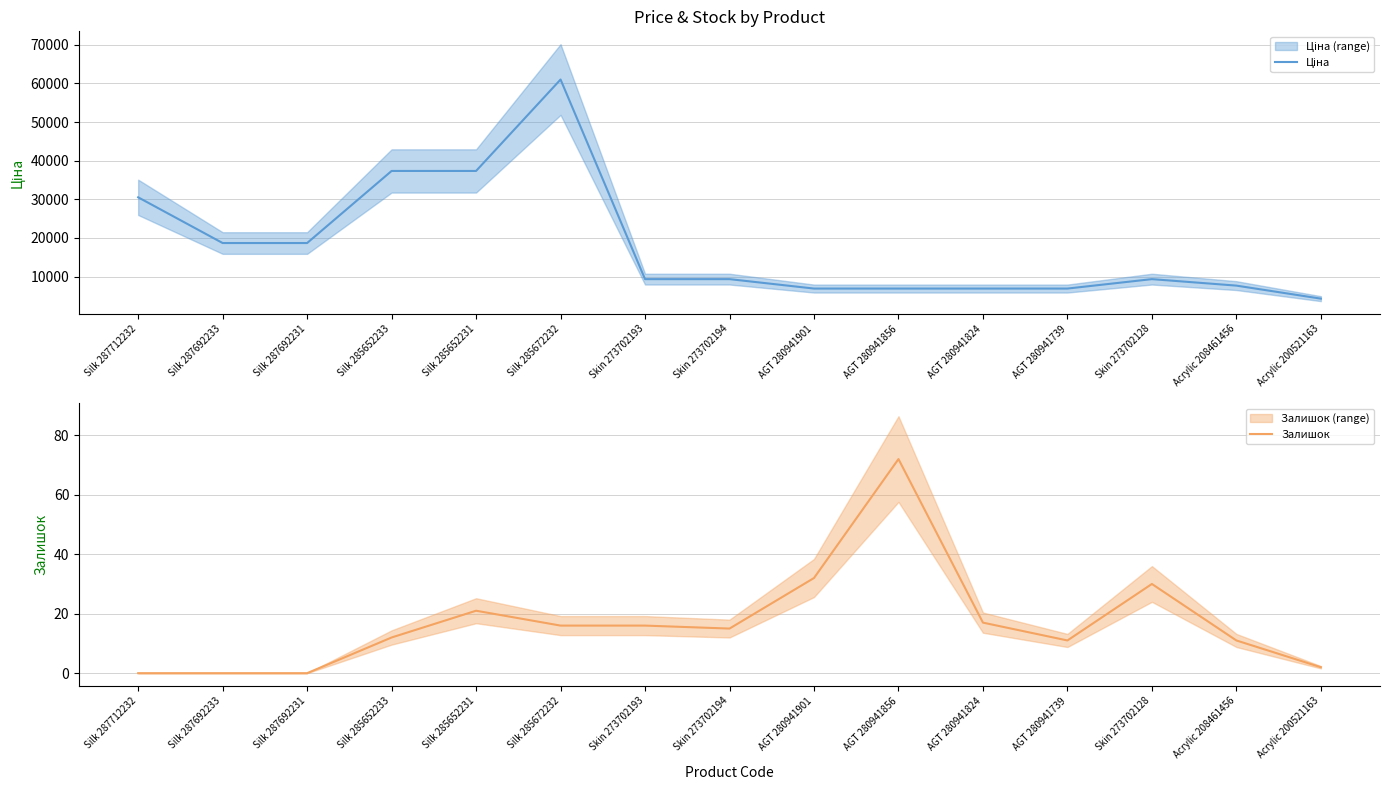

What value does the Ціна series have at Silk 285652233?

37343.0